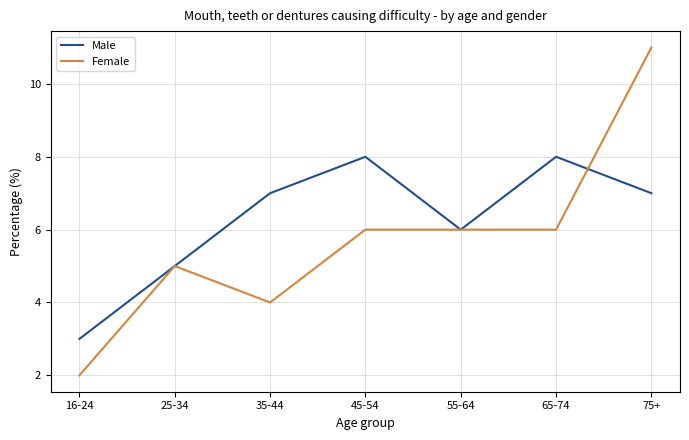

Between 16-24 and 55-64, which series saw the biggest shift?

Female